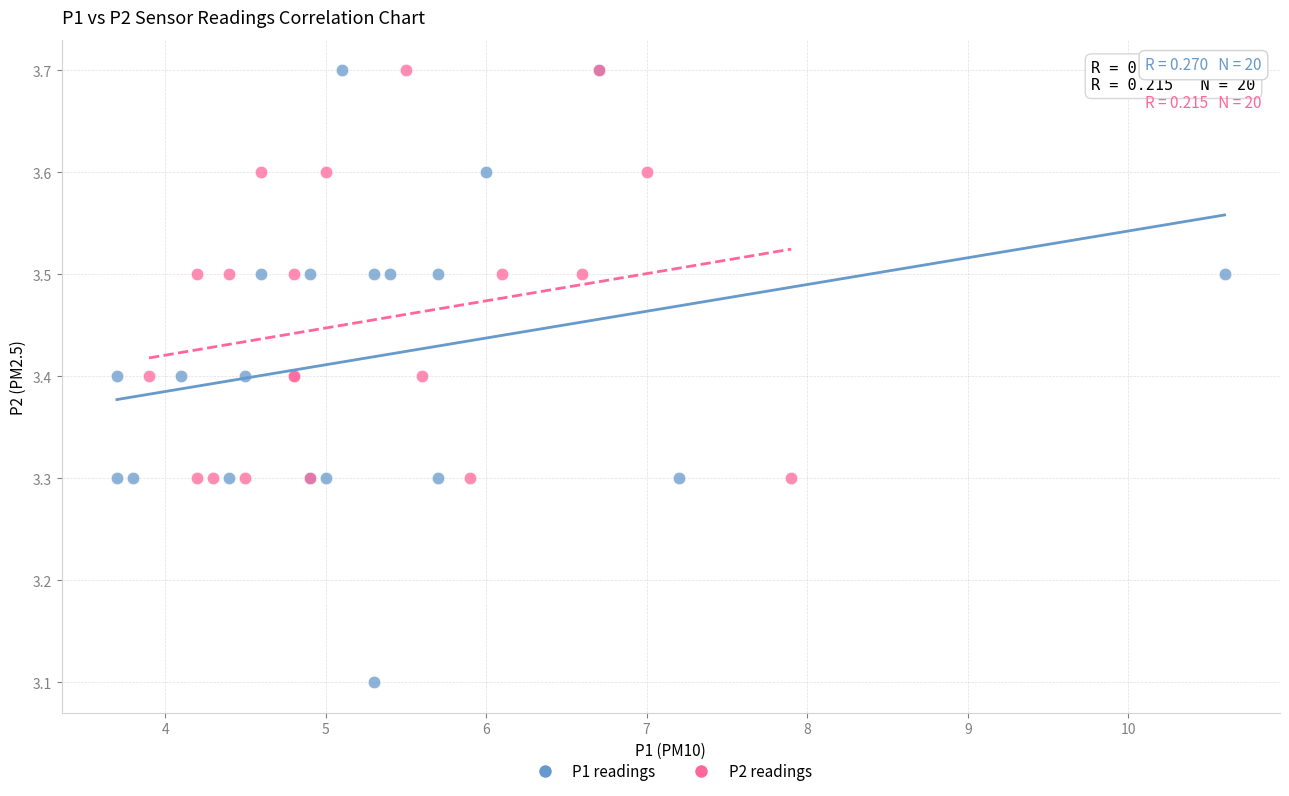

Which series reaches the minimum Y coordinate?

P1 readings